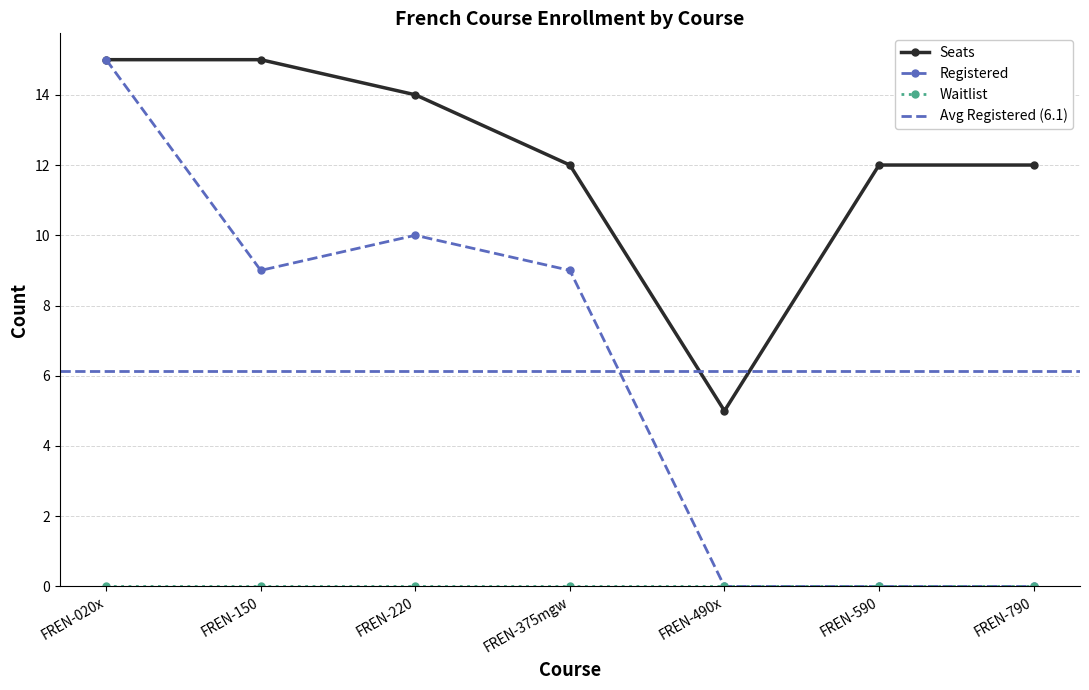

True or false: Registered and Seats cross at least once.

False